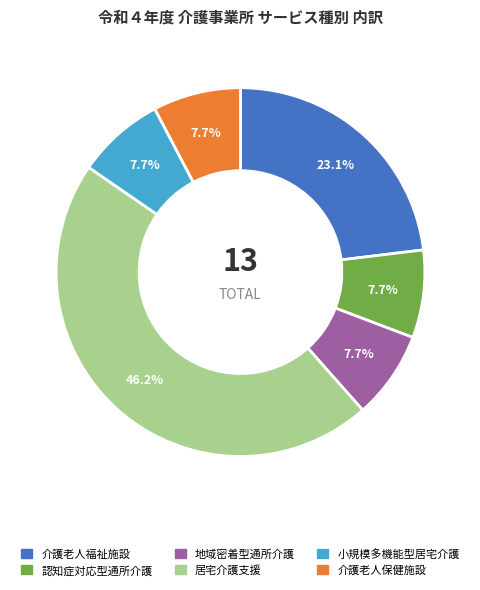

What is the ratio of the value at 小規模多機能型居宅介護 to the value at 介護老人保健施設?

1.0